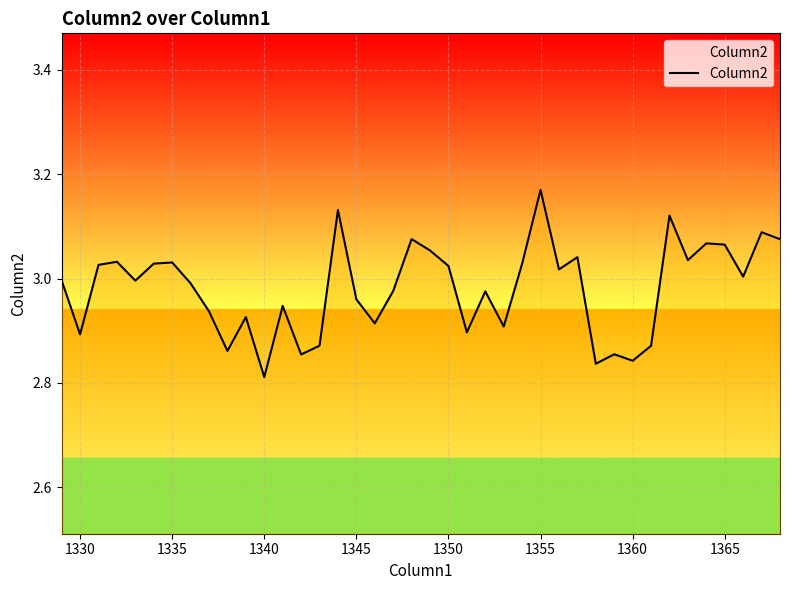

Where is the data nearest to the value 2?

1340